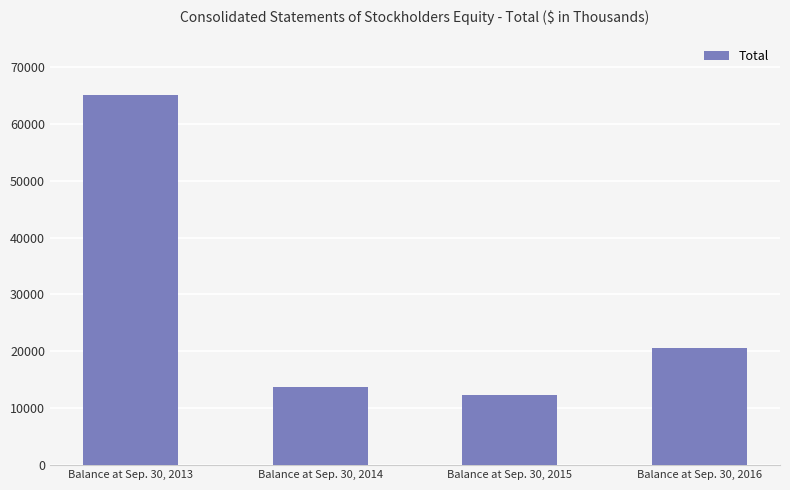

What is the difference between the values at Balance at Sep. 30, 2015 and Balance at Sep. 30, 2014?

1407